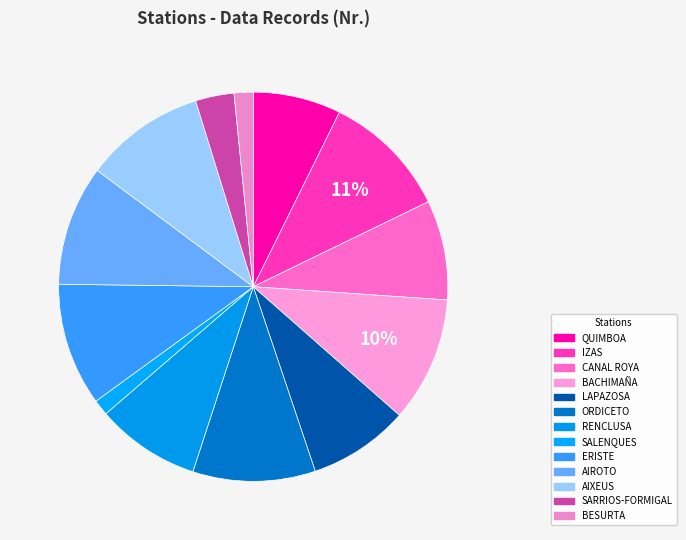

Rank the categories by value from lowest to highest.

SALENQUES, BESURTA, SARRIOS-FORMIGAL, QUIMBOA, CANAL ROYA, LAPAZOSA, RENCLUSA, AIROTO, AIXEUS, ORDICETO, ERISTE, BACHIMAÑA, IZAS